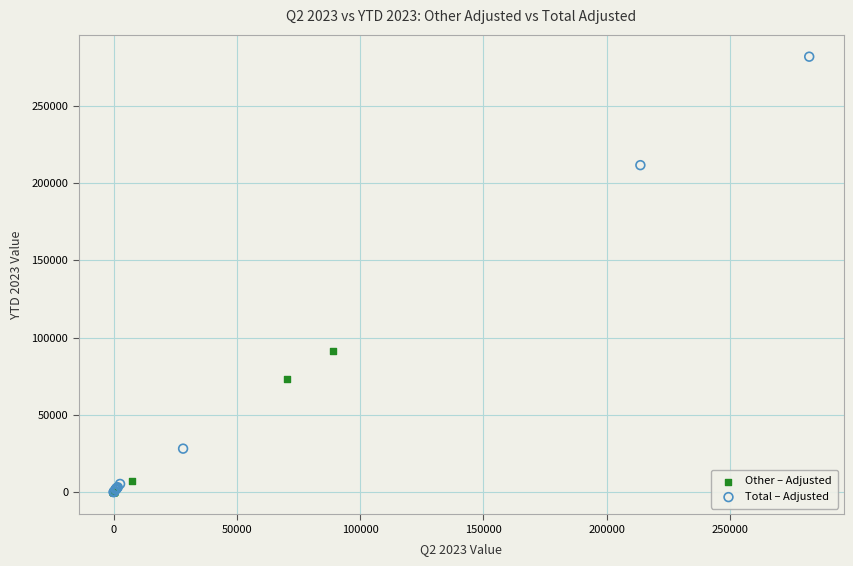

What are all the series names shown in the legend?

Other – Adjusted, Total – Adjusted